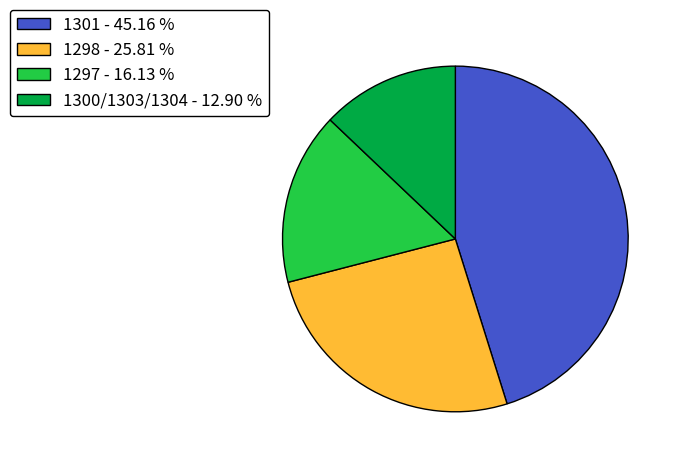

Which slice is the largest?

1301 - 45.16 %